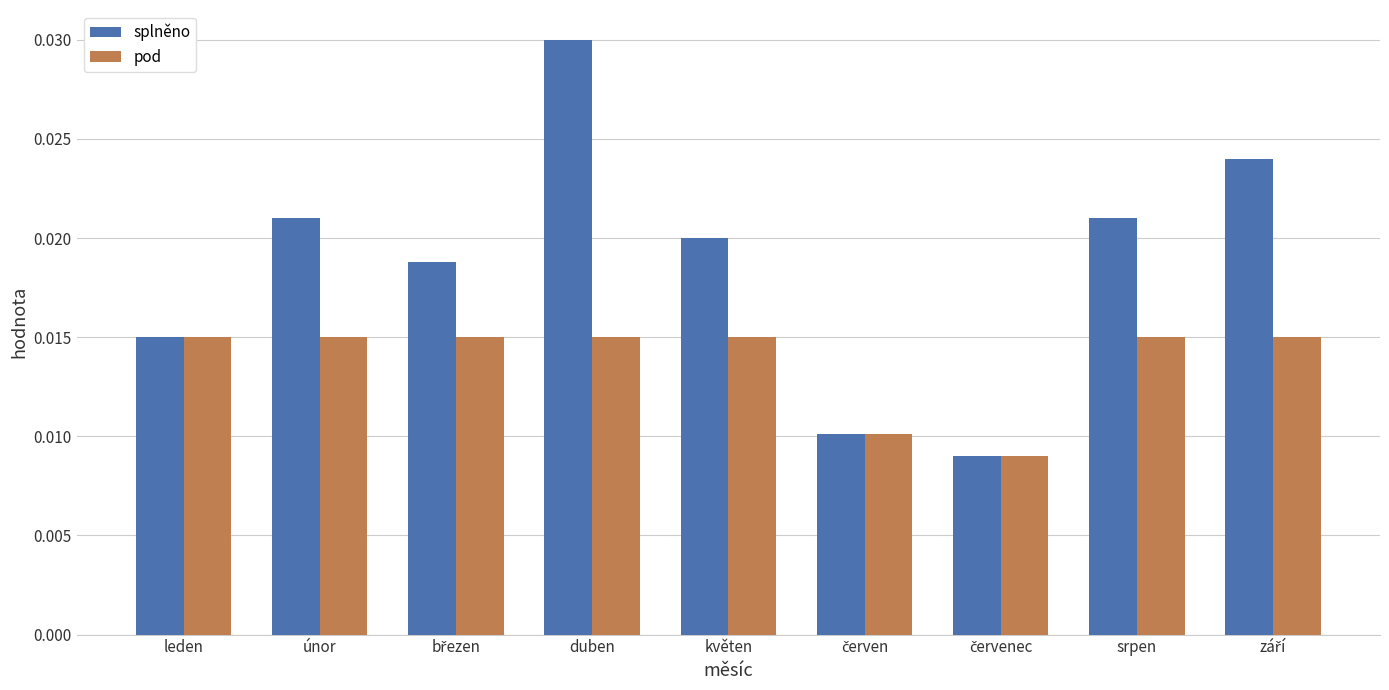

Which series has the widest spread of values?

splněno